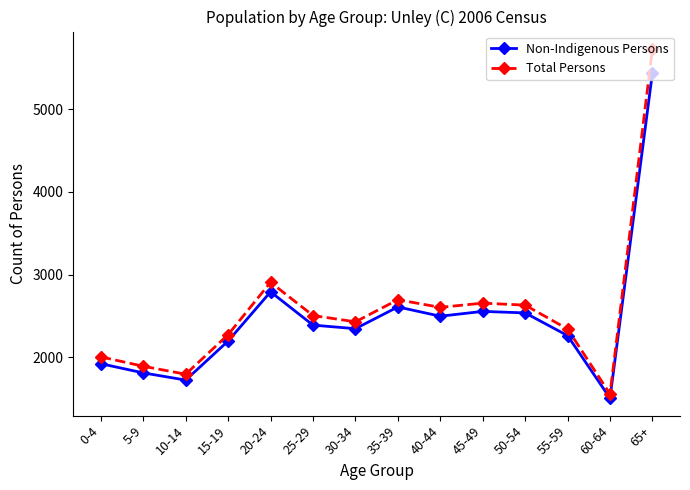

What are all the series names shown in the legend?

Non-Indigenous Persons, Total Persons